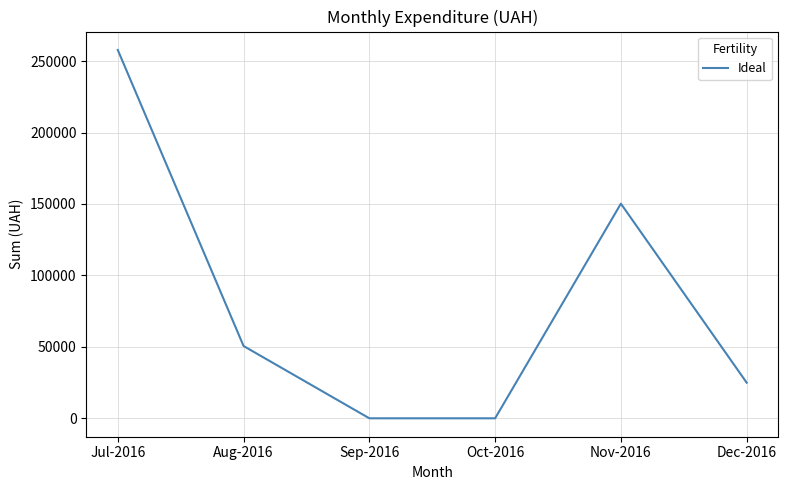

What is the greatest value displayed?

257780.6